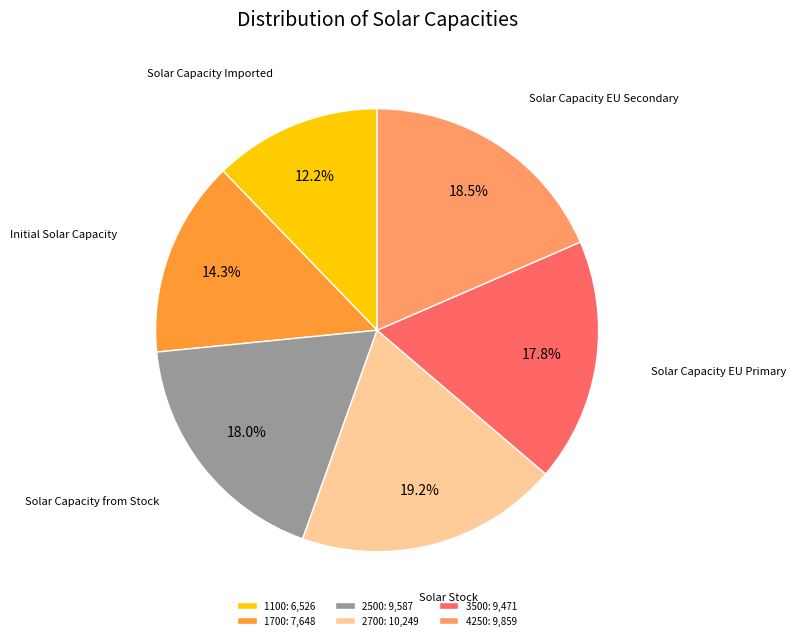

How many slices are in this pie chart?

6